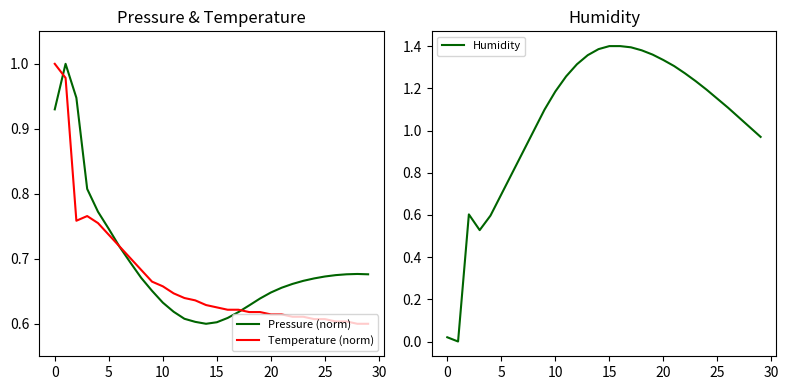

How many intersections are there between Humidity and Temperature (norm)?

1